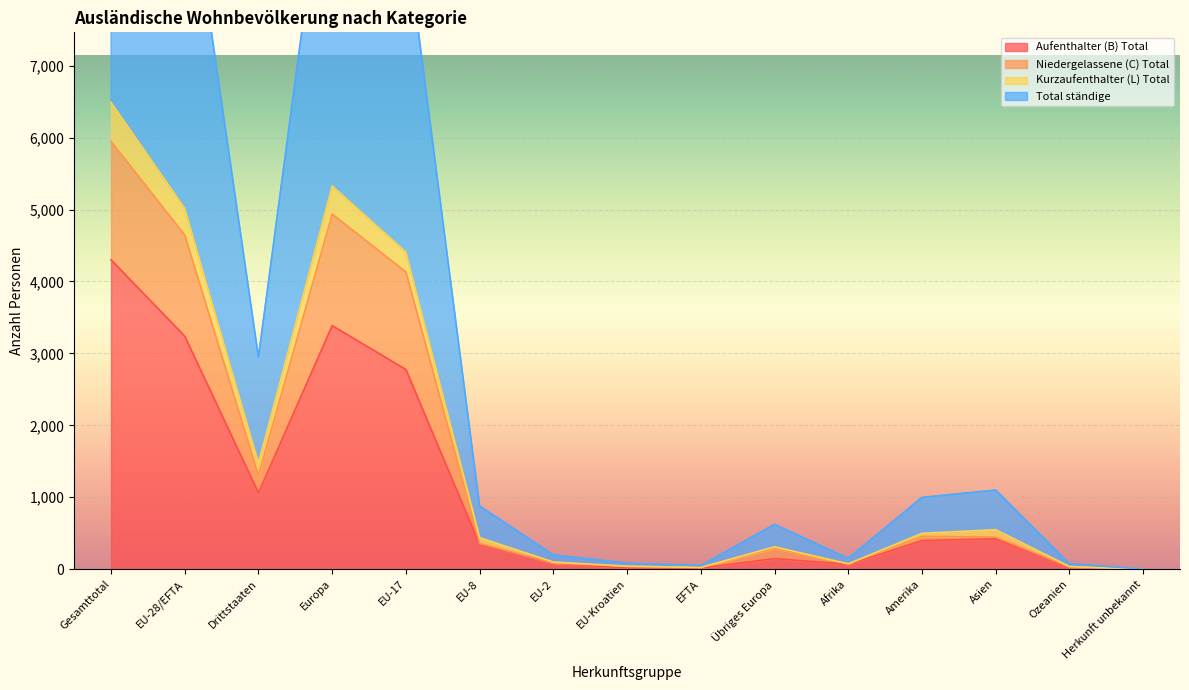

Is the value of Aufenthalter (B) Total at EU-28/EFTA greater than the value of Total ständige at EU-17?

No